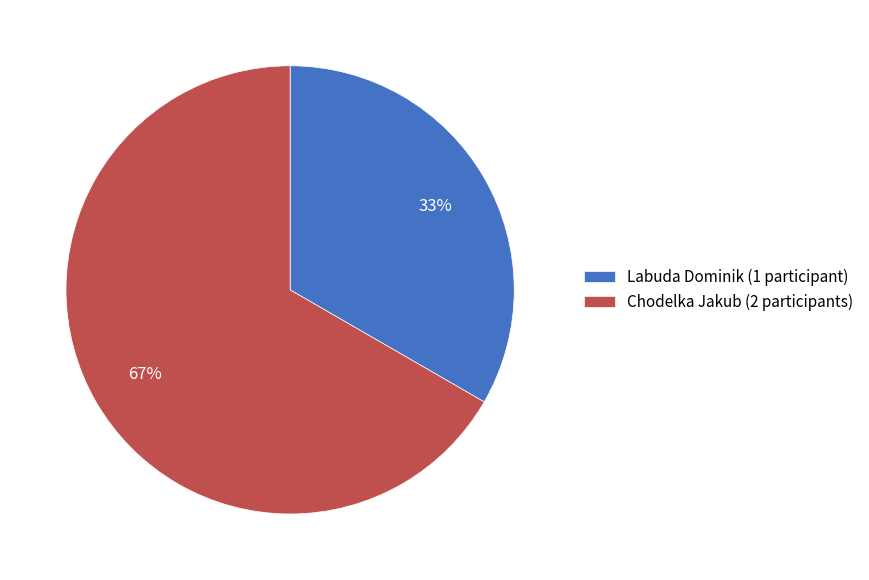

To the nearest percent, what percentage of the pie is Chodelka Jakub?

67%